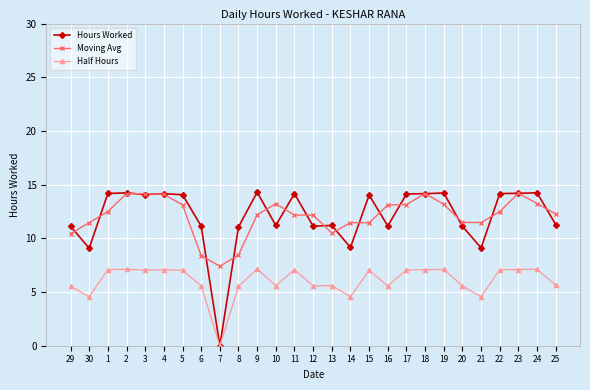

Is the value of Half Hours at 2 greater than the value of Moving Avg at 17?

No